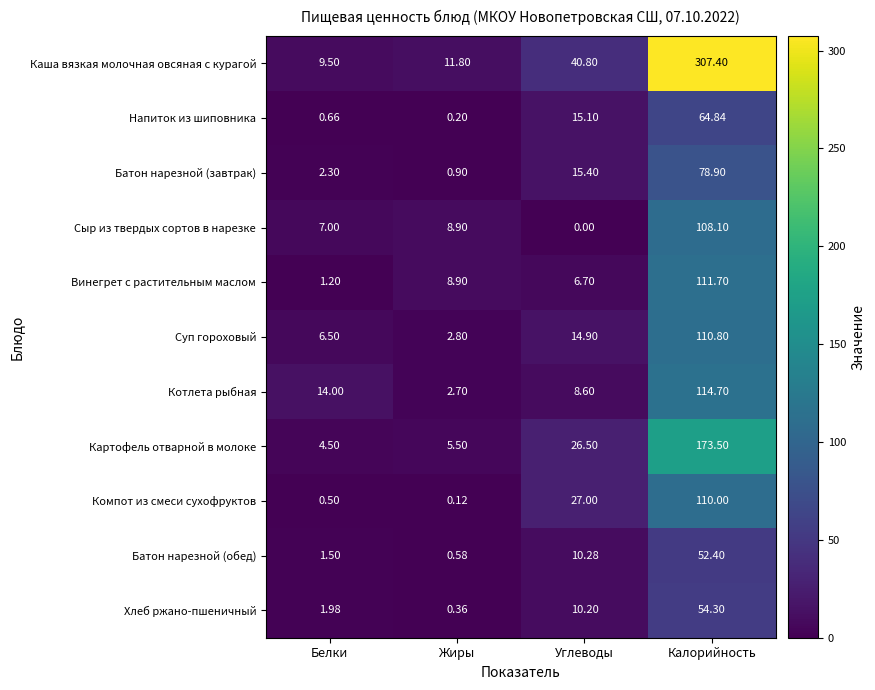

Count the number of data series in this chart.

11